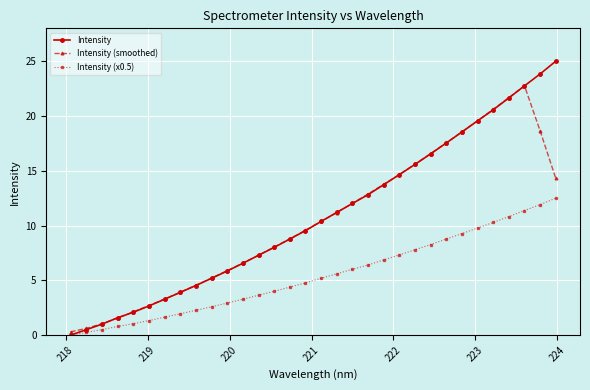

Which series has the largest range (max minus min)?

Intensity